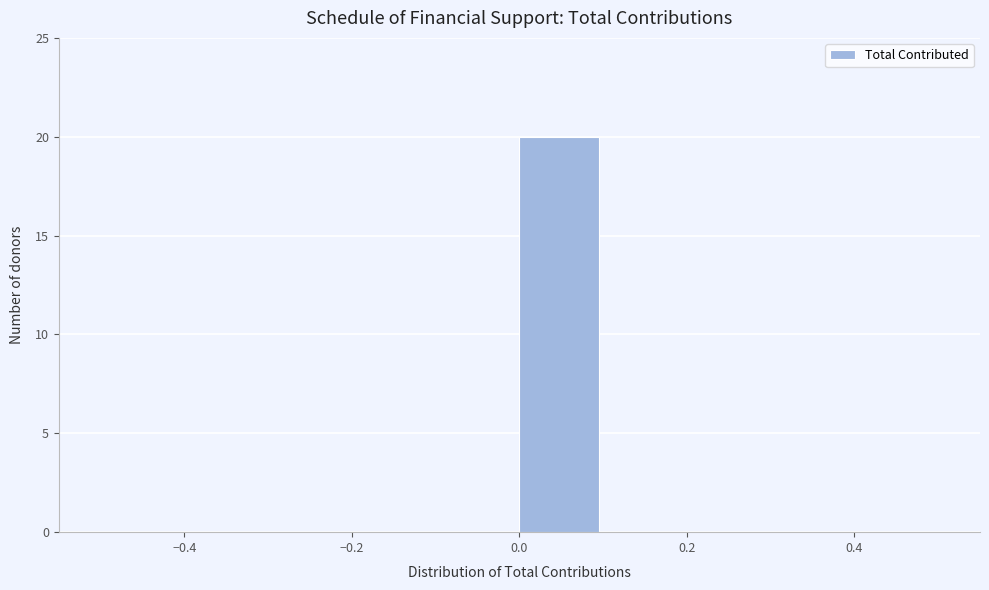

Over which range of the x-axis is the bar tallest?

0.0 to 0.1